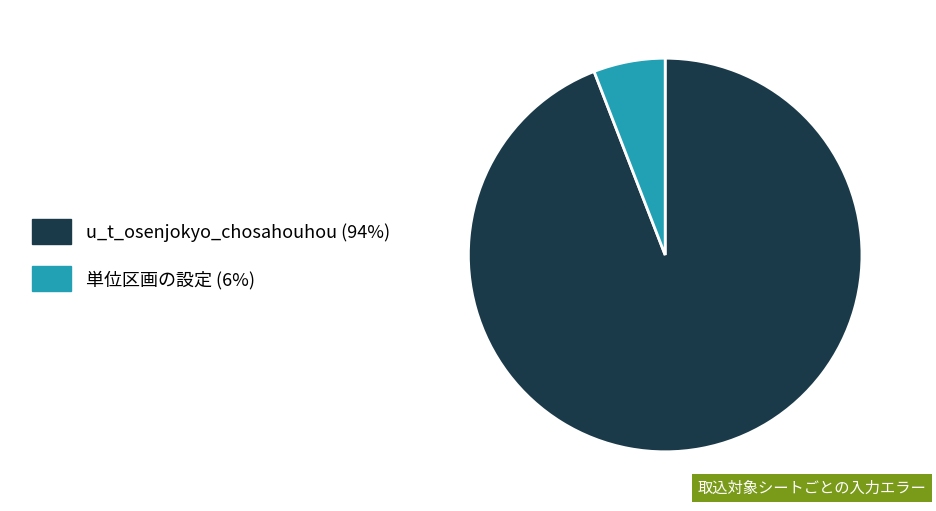

Approximately how many times larger is the value at u_t_osenjokyo_chosahouhou compared to 単位区画の設定?

16.0